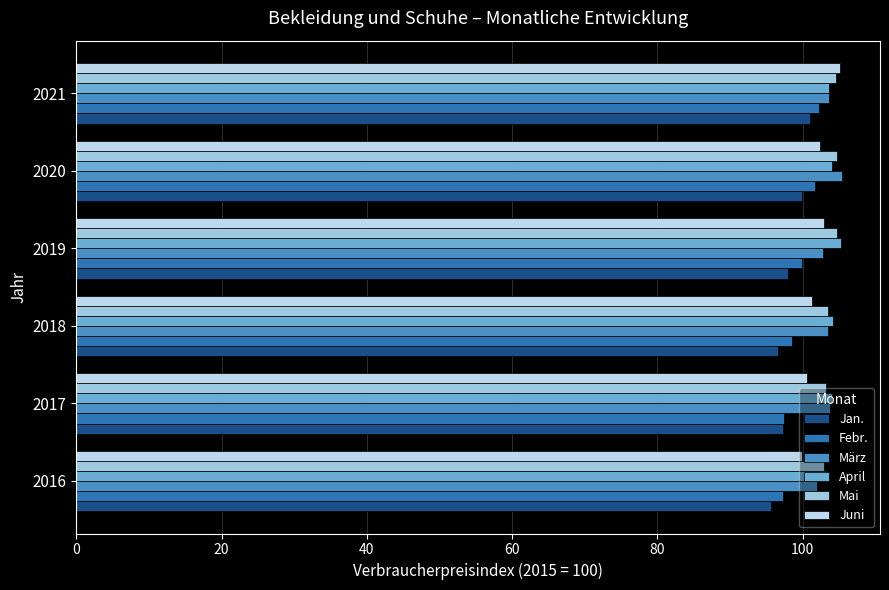

How many data points in Febr. are above 99?

3